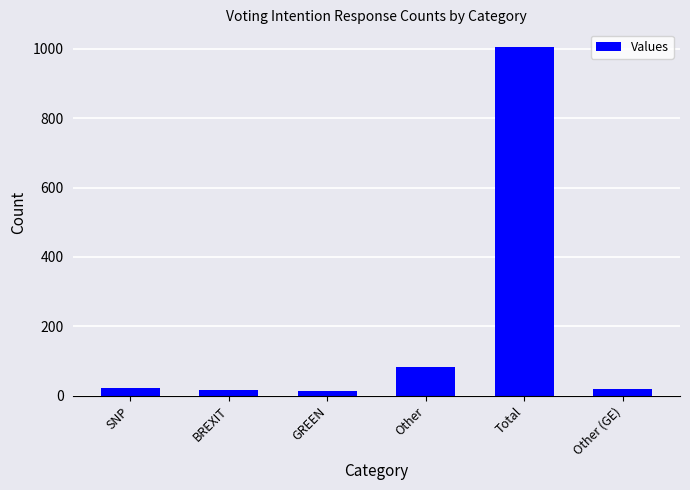

What is the difference between the second highest and minimum values?

69